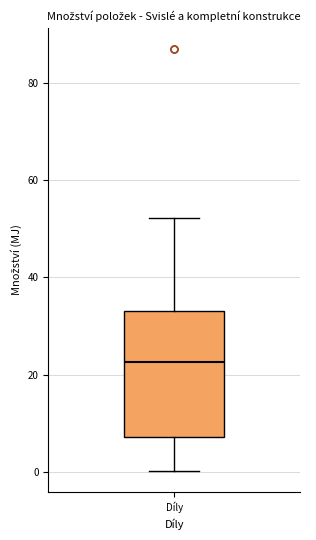

Transcribe this box plot: give where the median line is, the range the box spans, and where the two whiskers end, as read against the y-axis. The values are not printed on the chart, so give them approximately, as read against the axis.

median 22, box 8 to 34, whiskers 0 to 52